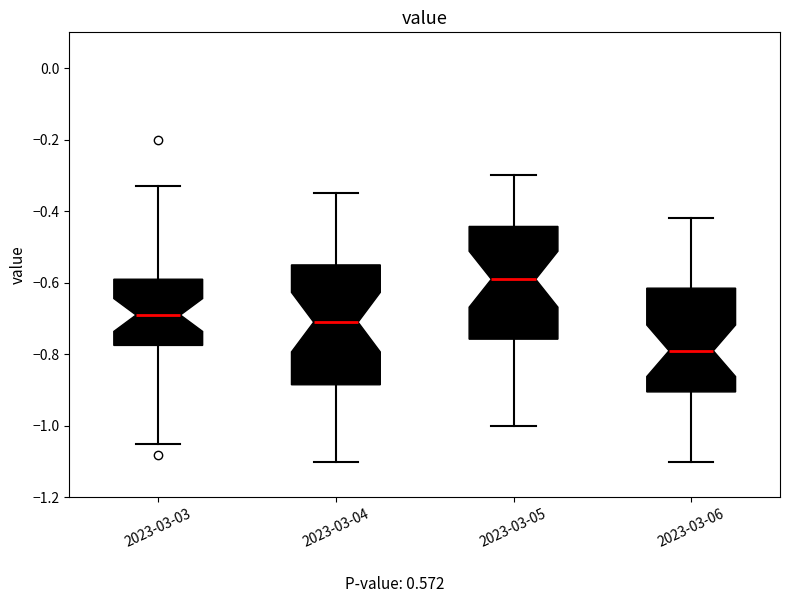

Reading left to right, read every box against the y-axis: the position of its median line, the range the box covers, and the ends of its whiskers. The values are not printed on the chart, so give them approximately, as read against the axis.

2023-03-03: median -0.68, box -0.78 to -0.58, whiskers -1.04 to -0.32
2023-03-04: median -0.70, box -0.88 to -0.54, whiskers -1.10 to -0.34
2023-03-05: median -0.58, box -0.76 to -0.44, whiskers -1.00 to -0.30
2023-03-06: median -0.78, box -0.90 to -0.62, whiskers -1.10 to -0.42